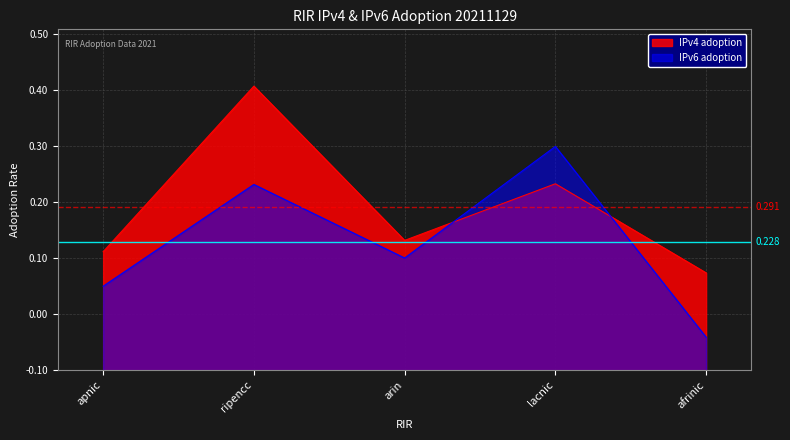

How many IPv4 adoption values are between 0 and 1?

5